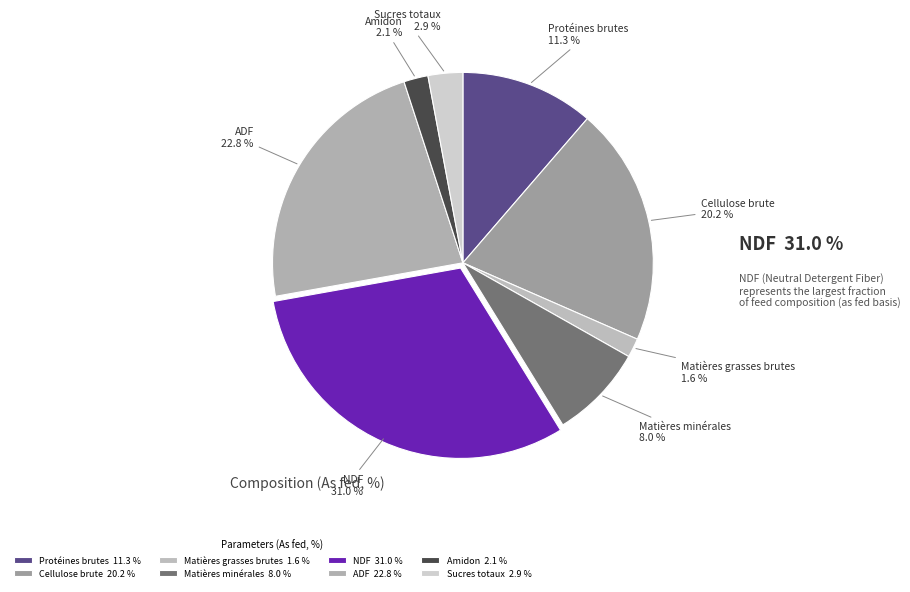

What portion of the pie excludes Sucres totaux?

97.1%